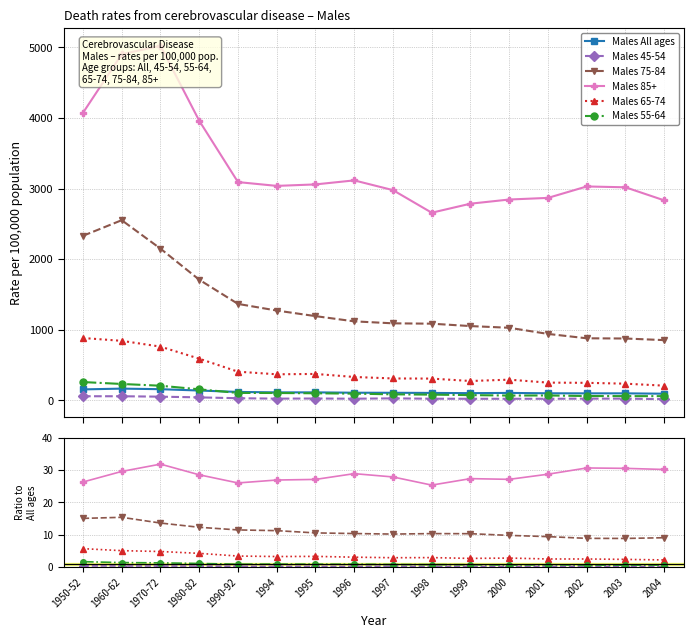

True or false: Males All ages and Males 55-64 intersect in this chart.

False